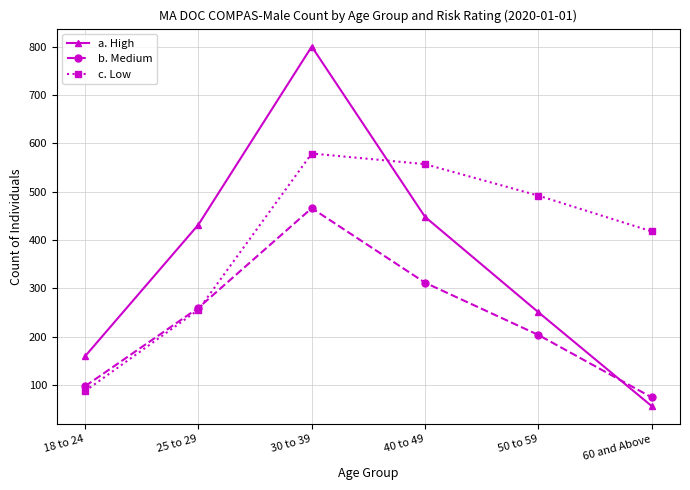

Is it true that a. High equals 160 at 18 to 24?

True